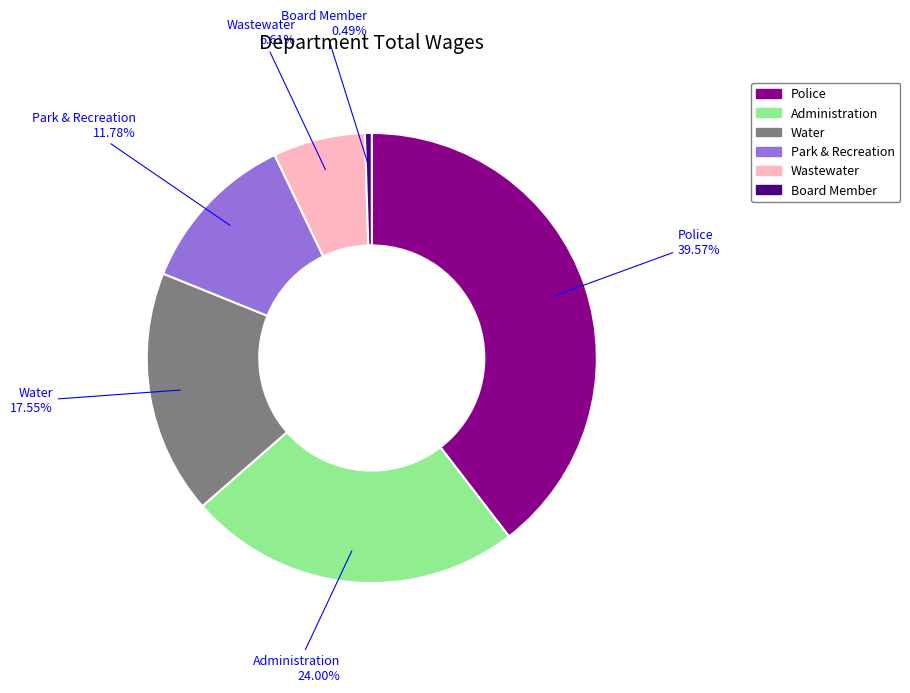

What percentage is the Administration slice, to the nearest percent?

24%